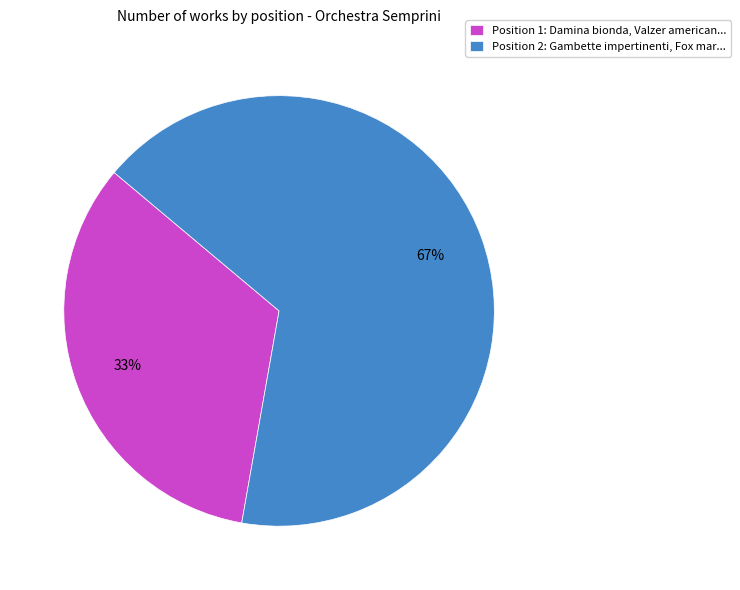

Does Position 2: Gambette impertinenti, Fox mar... account for over 50% of the chart?

Yes